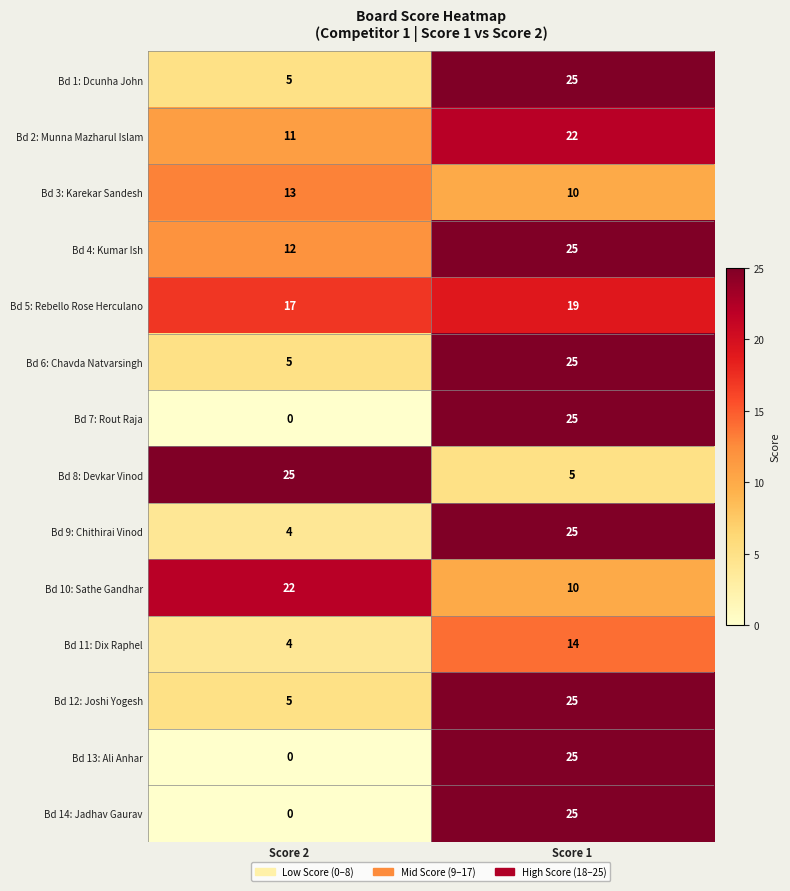

Reading right to left, extract all data points from this chart.

Bd 1: Dcunha John: 25	5
Bd 2: Munna Mazharul Islam: 22	11
Bd 3: Karekar Sandesh: 10	13
Bd 4: Kumar Ish: 25	12
Bd 5: Rebello Rose Herculano: 19	17
Bd 6: Chavda Natvarsingh: 25	5
Bd 7: Rout Raja: 25	0
Bd 8: Devkar Vinod: 5	25
Bd 9: Chithirai Vinod: 25	4
Bd 10: Sathe Gandhar: 10	22
Bd 11: Dix Raphel: 14	4
Bd 12: Joshi Yogesh: 25	5
Bd 13: Ali Anhar: 25	0
Bd 14: Jadhav Gaurav: 25	0